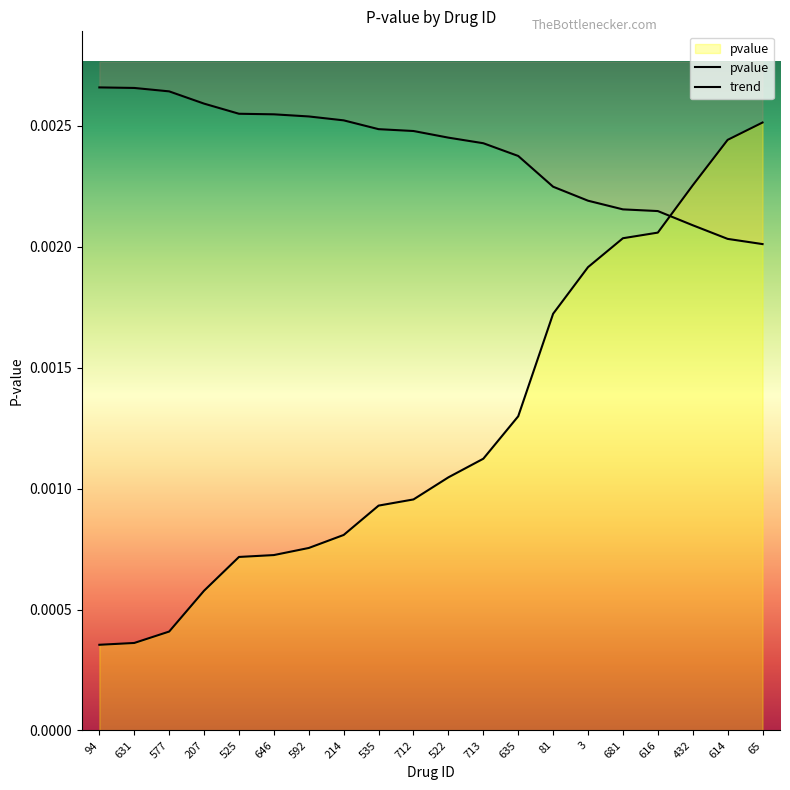

True or false: the data shows 0.0 at 94.

False